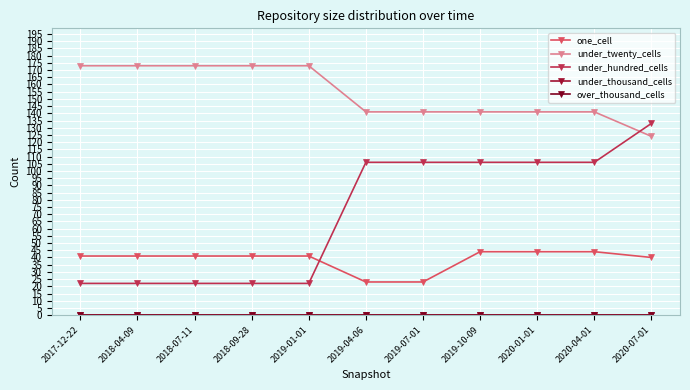

Where does the under_hundred_cells series first go above 106?

2020-07-01